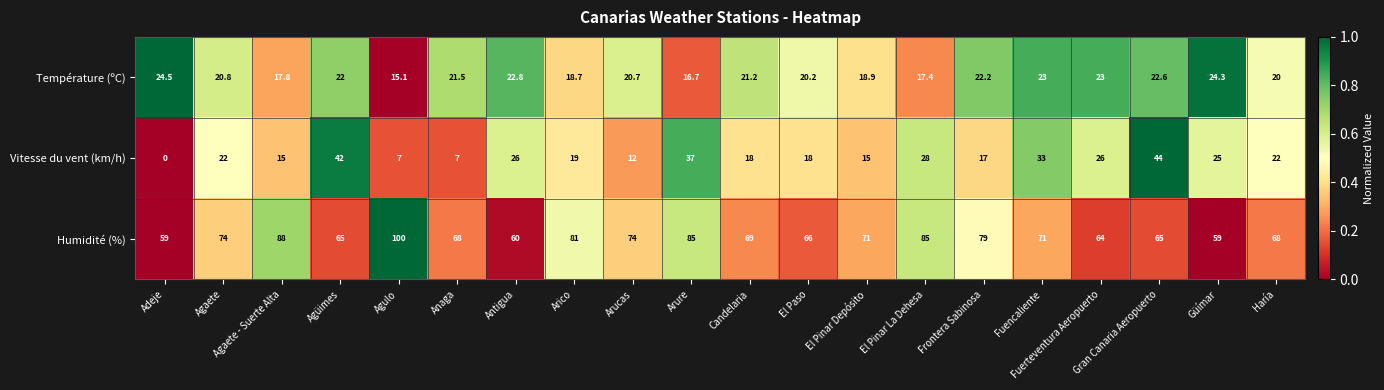

What is the greatest value displayed?

100.0